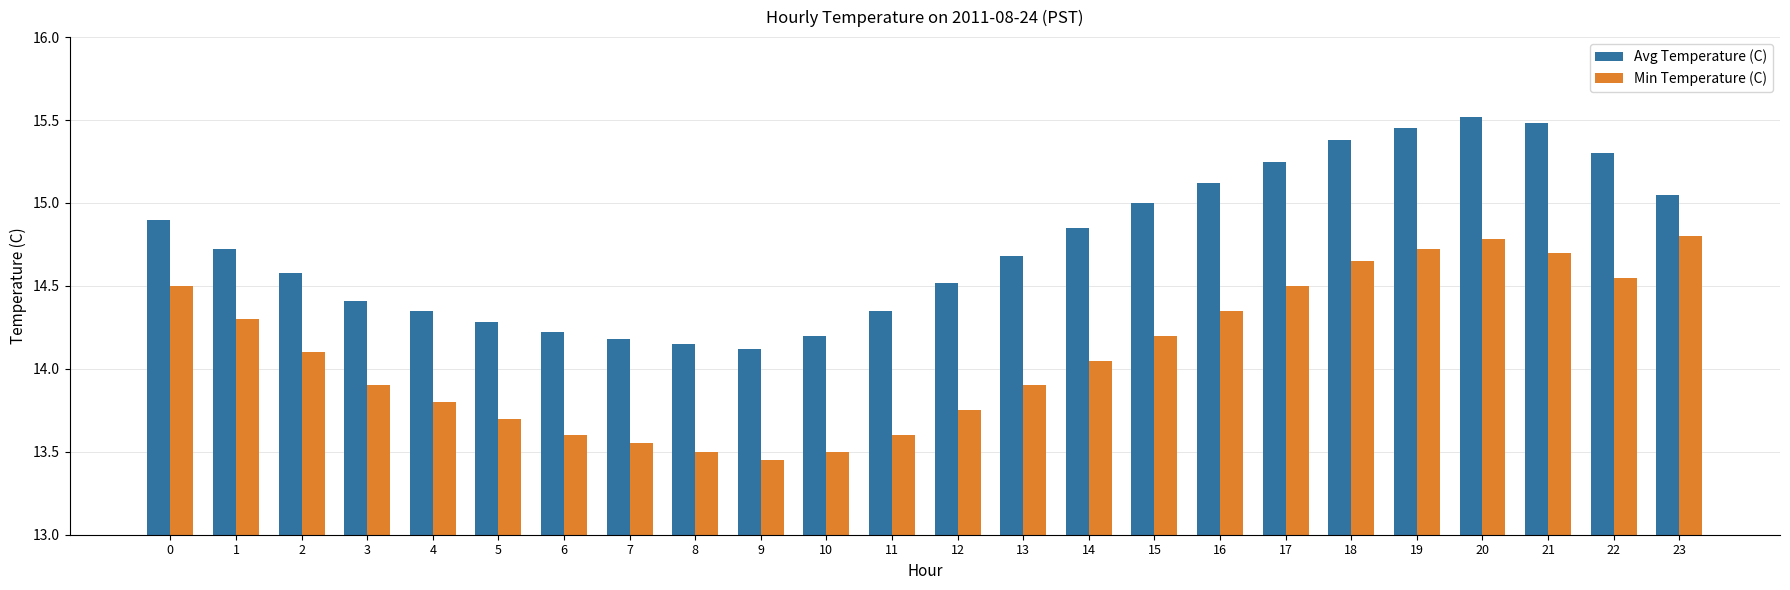

What is the difference between the highest and lowest values at 19?

0.7